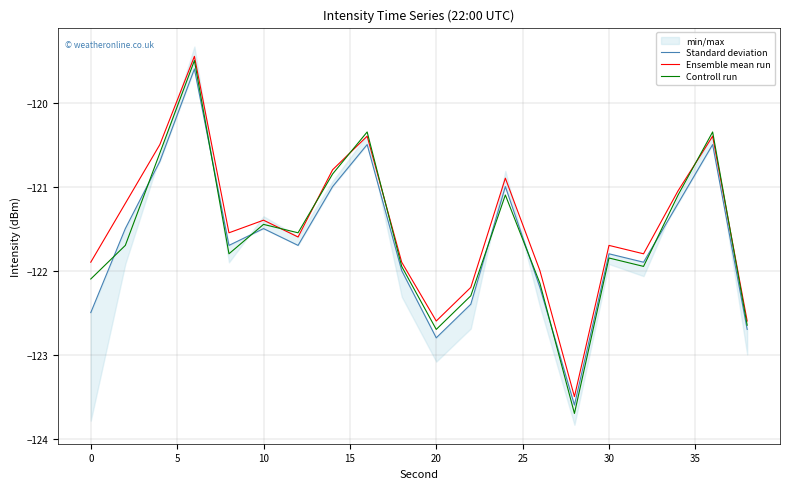

Reading right to left, what are all the values shown in this chart?

Standard deviation: -122.7	-120.5	-121.2	-121.9	-121.8	-123.6	-122.2	-121.0	-122.4	-122.8	-122.0	-120.5	-121.0	-121.7	-121.5	-121.7	-119.6	-120.7	-121.5	-122.5
Ensemble mean run: -122.6	-120.4	-121.0	-121.8	-121.7	-123.5	-122.0	-120.9	-122.2	-122.6	-121.9	-120.4	-120.8	-121.6	-121.4	-121.5	-119.5	-120.5	-121.2	-121.9
Controll run: -122.7	-120.3	-121.1	-122.0	-121.8	-123.7	-122.2	-121.1	-122.3	-122.7	-122.0	-120.3	-120.8	-121.5	-121.5	-121.8	-119.5	-120.6	-121.7	-122.1